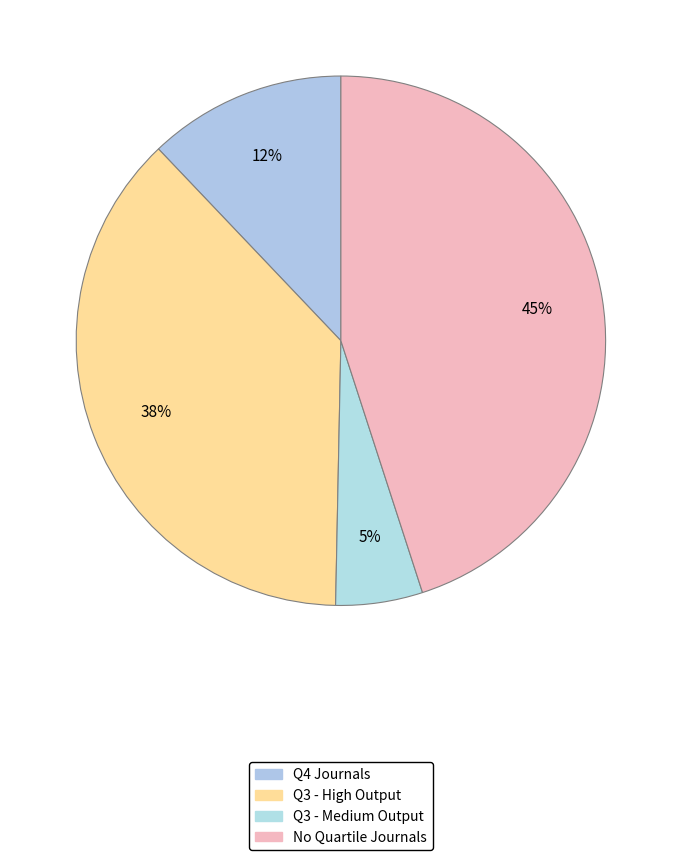

How many slices are in this pie chart?

4